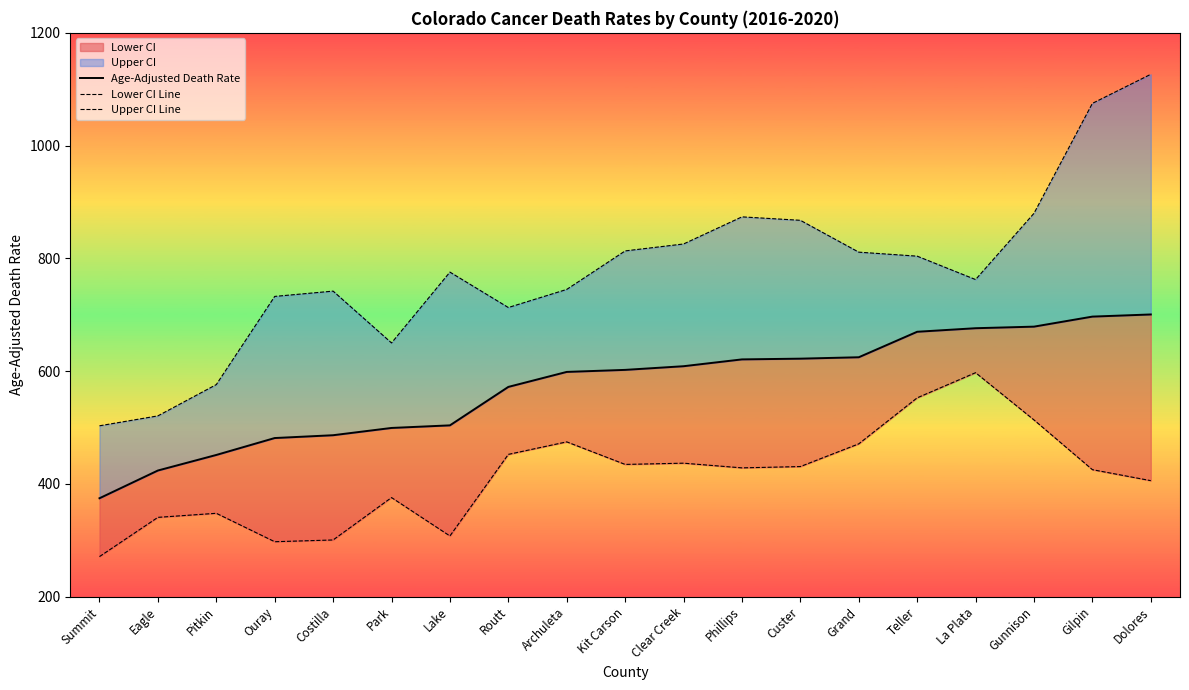

True or false: Lower CI Line and Age-Adjusted Death Rate cross at least once.

False